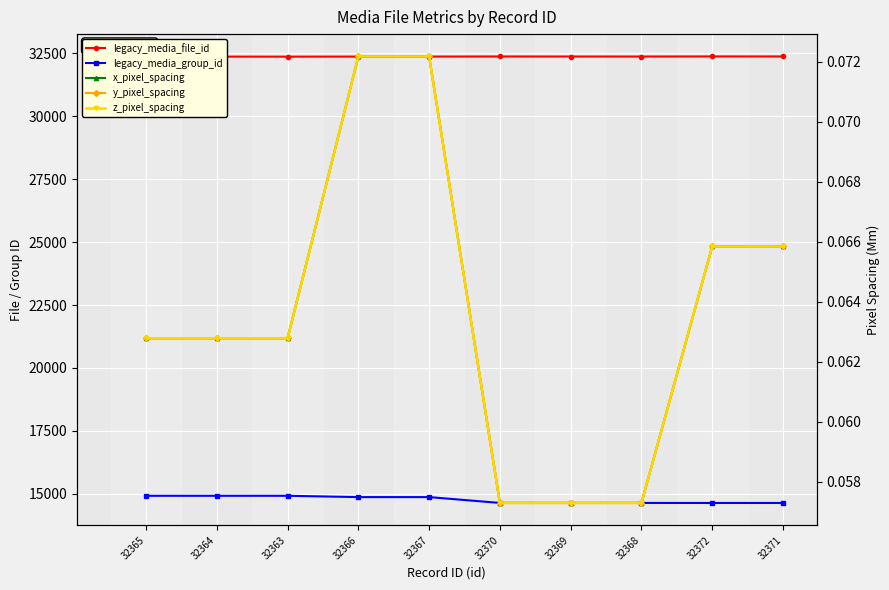

Which series has the largest total across all categories?

legacy_media_file_id